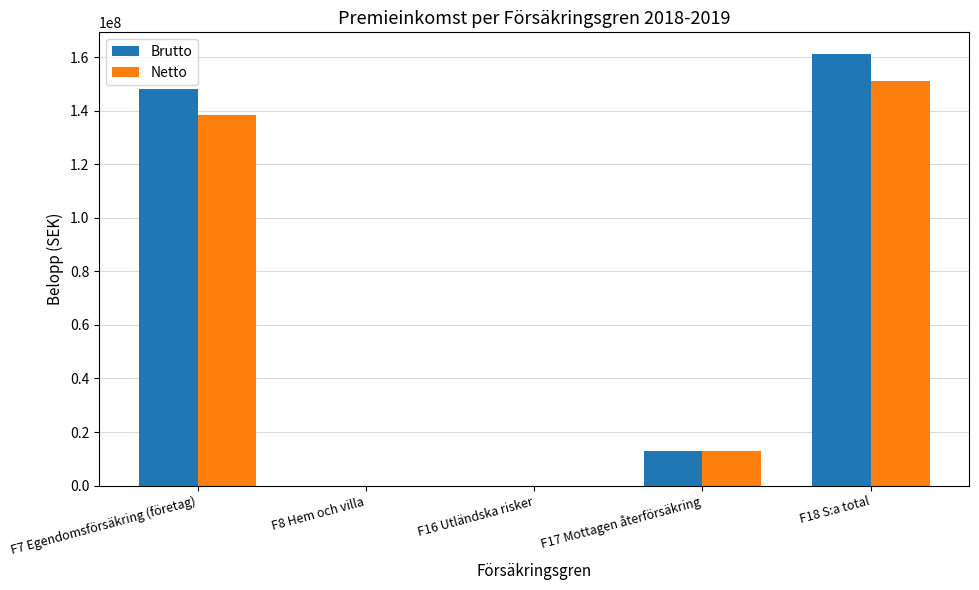

Which series changed the most between F8 Hem och villa and F18 S:a total?

Brutto